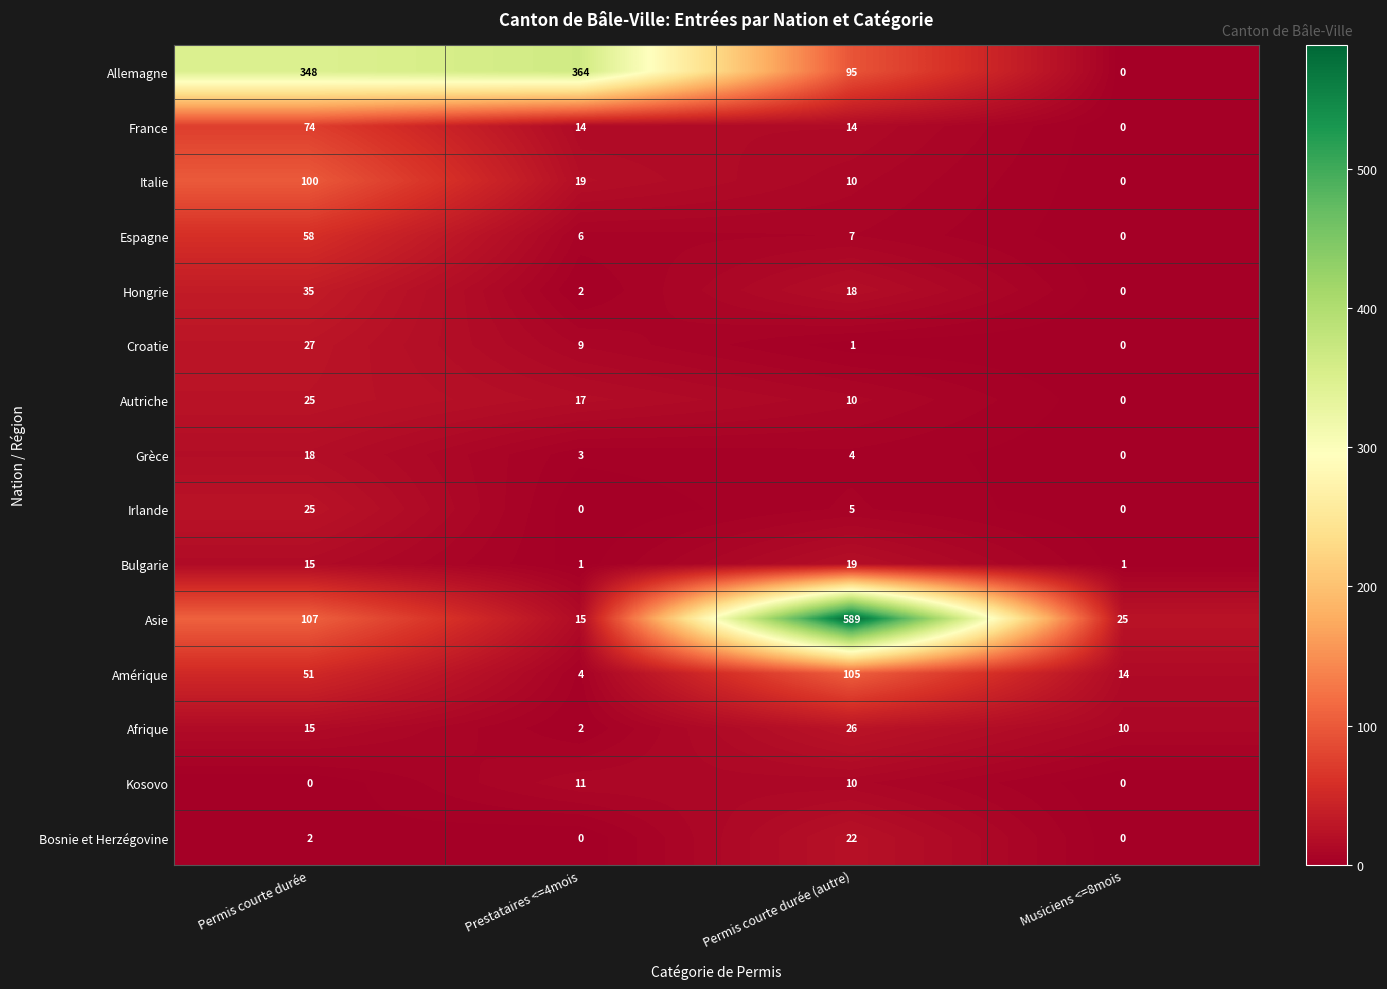

At how many categories does at least one series exceed 204?

3